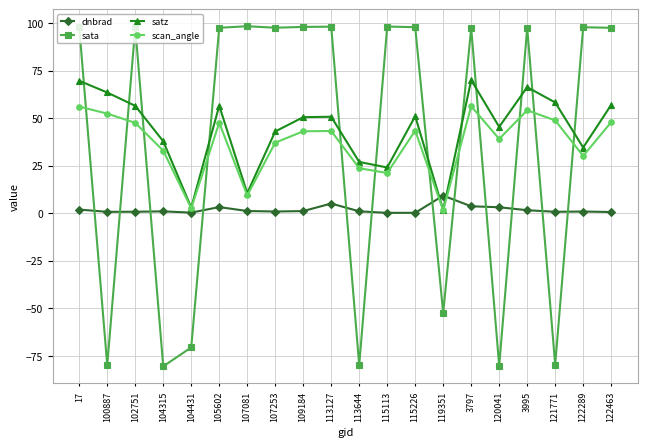

Where is sata nearest to the value 8?

119351